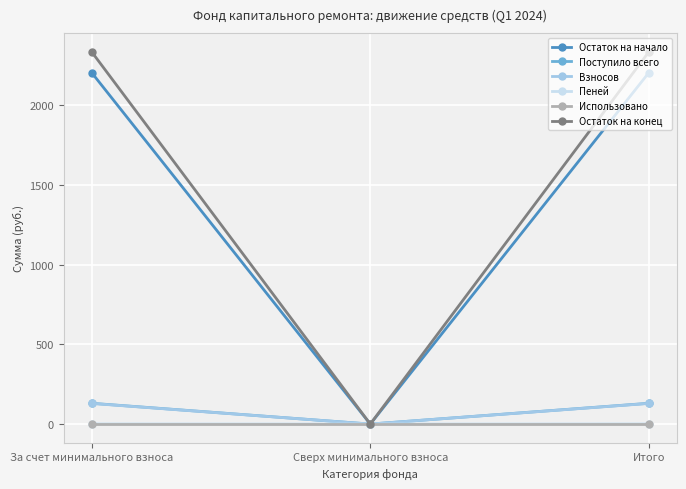

Which series has the largest range (max minus min)?

Остаток на конец